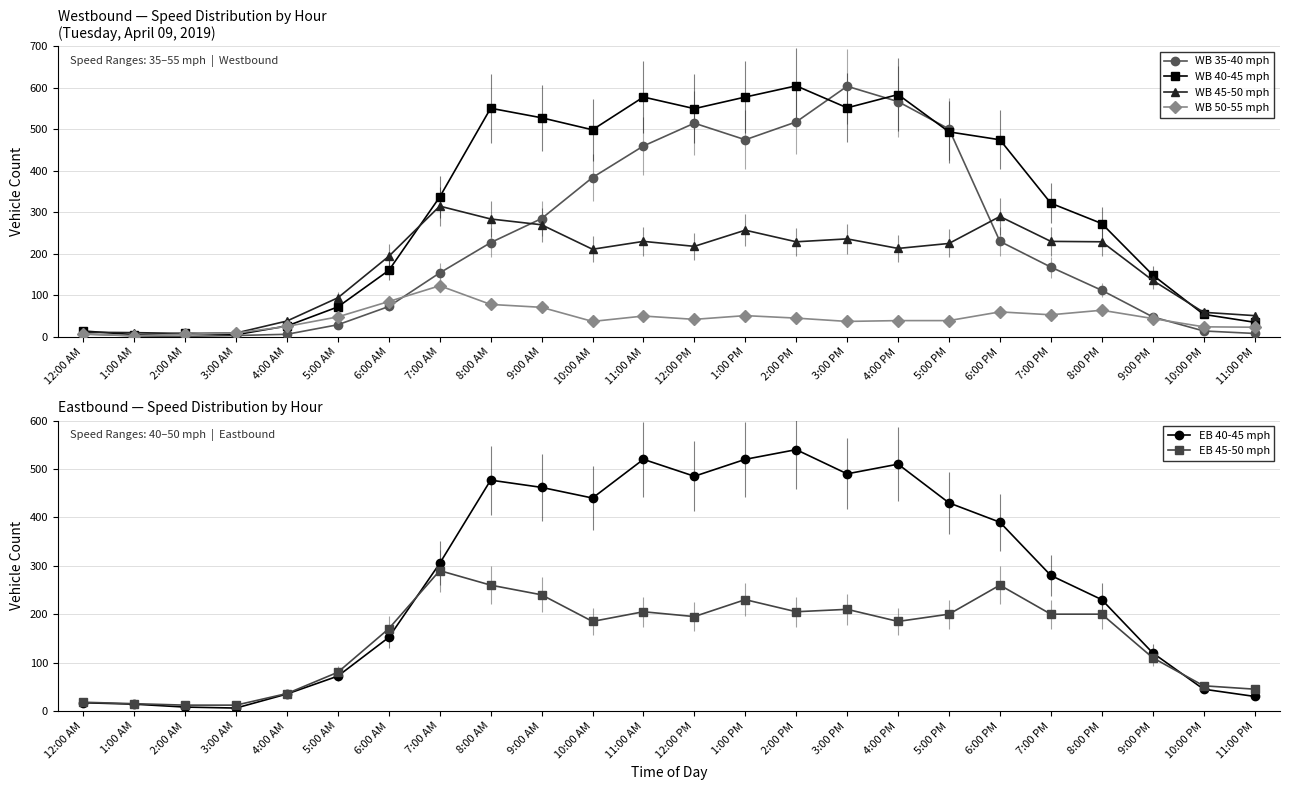

True or false: WB 50-55 mph and EB 45-50 mph cross at least once.

False